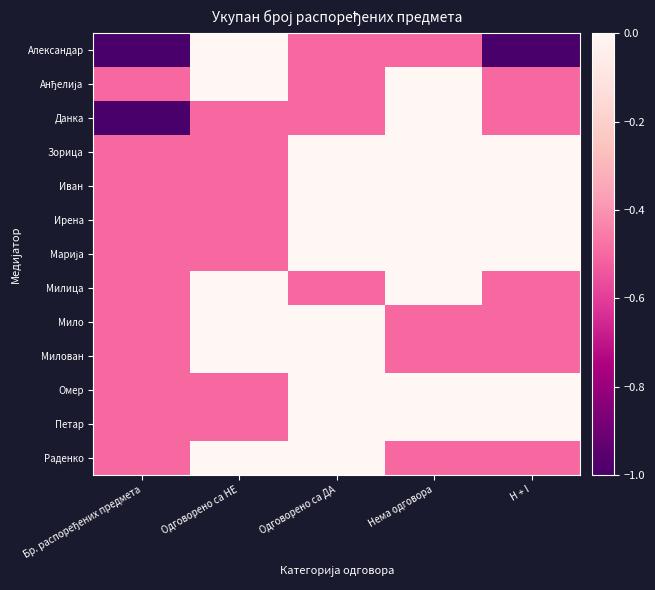

What is the spread (max minus min) of values at Одговорено са НЕ?

0.5